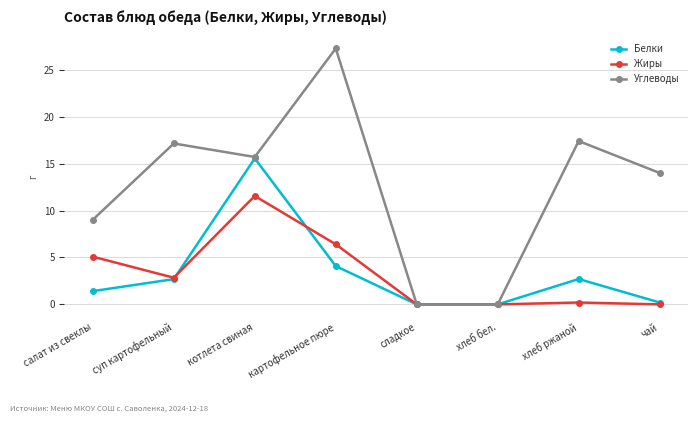

Where is the first local maximum for Белки?

котлета свиная